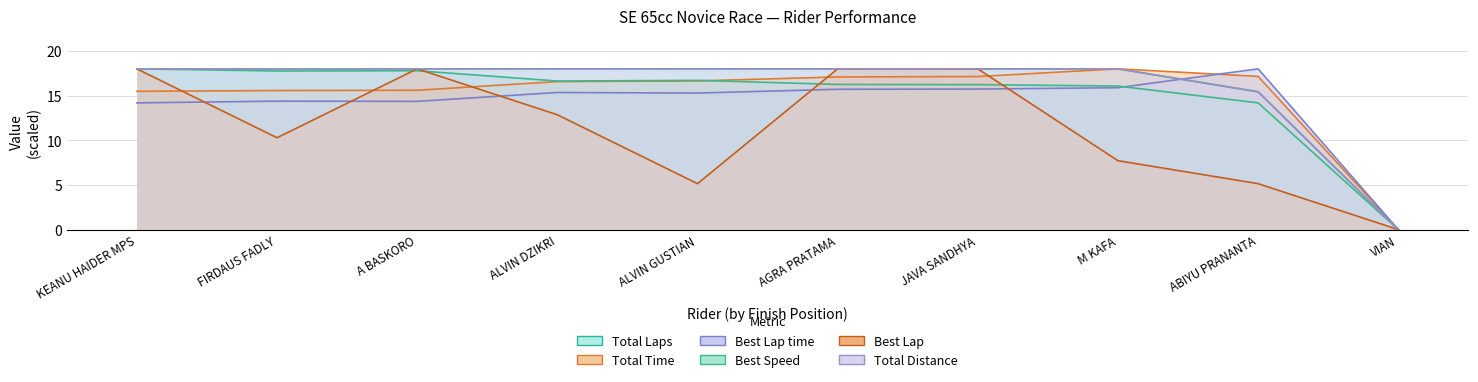

Rank the categories by Total Time value from highest to lowest.

M KAFA, ABIYU PRANANTA, JAVA SANDHYA, AGRA PRATAMA, ALVIN GUSTIAN, ALVIN DZIKRI, A BASKORO, FIRDAUS FADLY, KEANU HAIDER MPS, VIAN